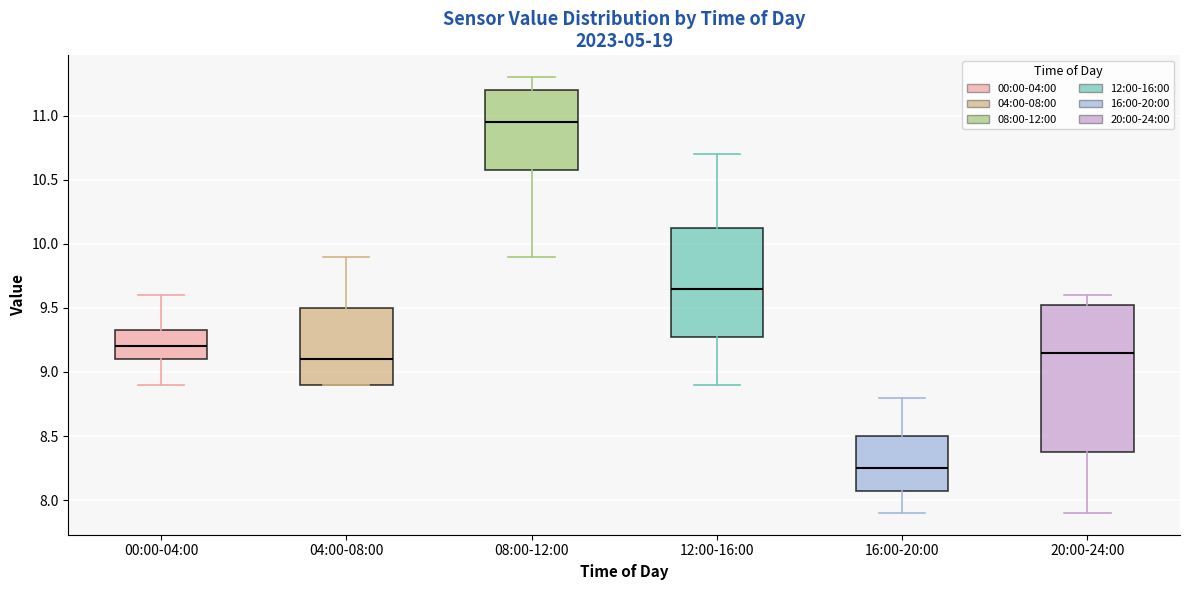

Reading left to right, transcribe this box plot: for each box, give where its median line is, the range the box spans, and where its two whiskers end, as read against the y-axis. The values are not printed on the chart, so give them approximately, as read against the axis.

00:00-04:00: median 9.20, box 9.10 to 9.35, whiskers 8.90 to 9.60
04:00-08:00: median 9.10, box 8.90 to 9.50, whiskers 8.90 to 9.90
08:00-12:00: median 10.95, box 10.60 to 11.20, whiskers 9.90 to 11.30
12:00-16:00: median 9.65, box 9.30 to 10.15, whiskers 8.90 to 10.70
16:00-20:00: median 8.25, box 8.10 to 8.50, whiskers 7.90 to 8.80
20:00-24:00: median 9.15, box 8.40 to 9.55, whiskers 7.90 to 9.60